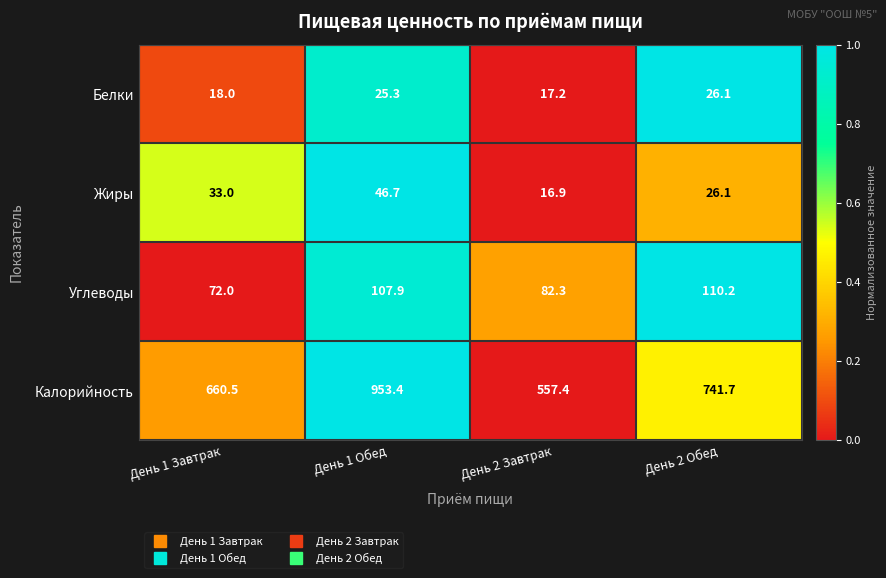

Which series has the largest range (max minus min)?

Калорийность